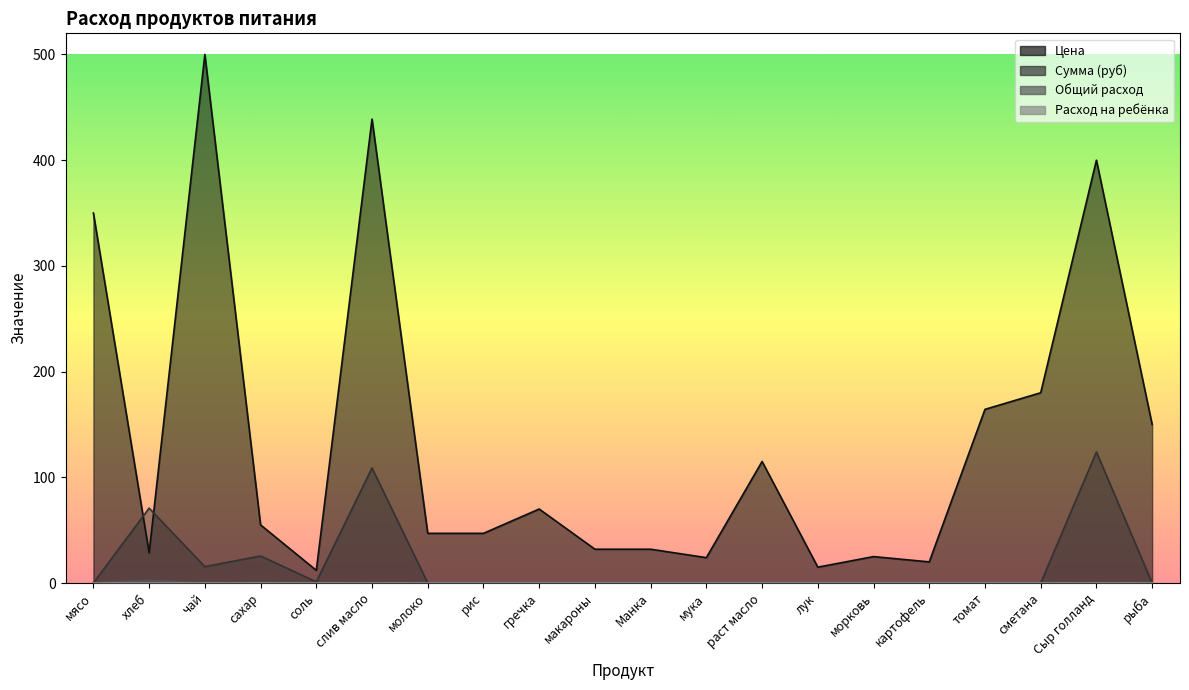

List the labels in order of Общий расход value, largest first.

хлеб, сахар, Сыр голланд, слив масло, соль, чай, мясо, молоко, рис, гречка, макароны, Манка, мука, раст масло, лук, морковь, картофель, томат, сметана, рыба